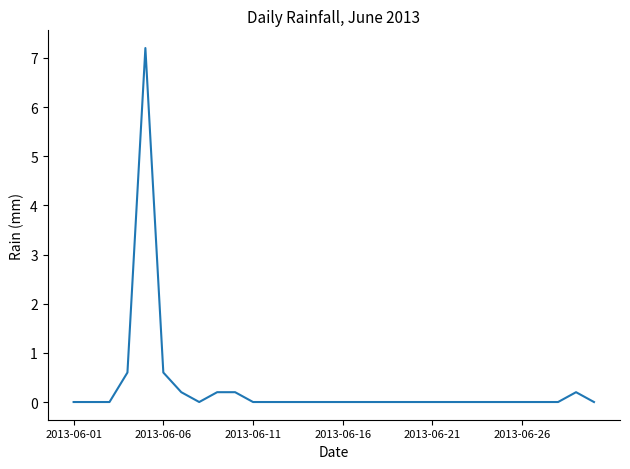

What is the difference between the second highest and minimum values?

0.6